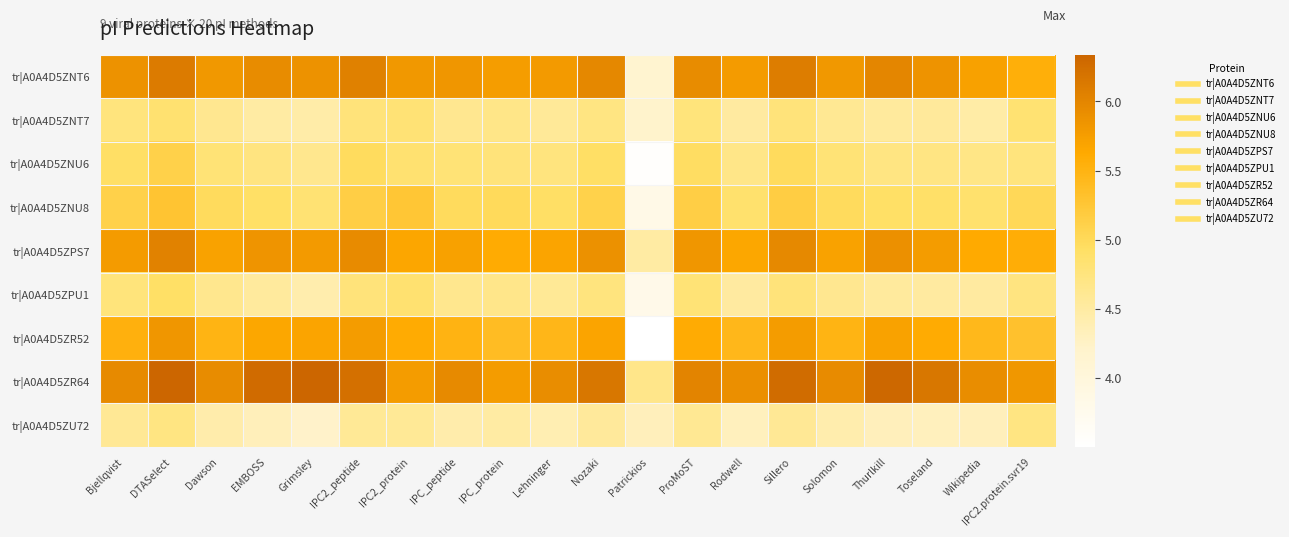

Which label corresponds to the largest value in the chart?

DTASelect